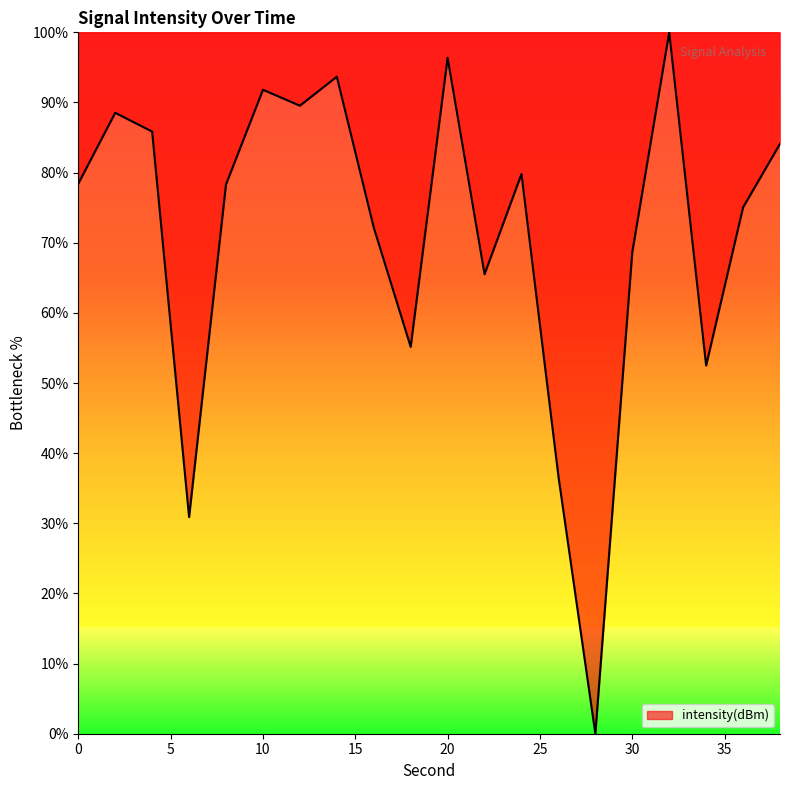

What is the difference between the maximum and minimum values?

100.0